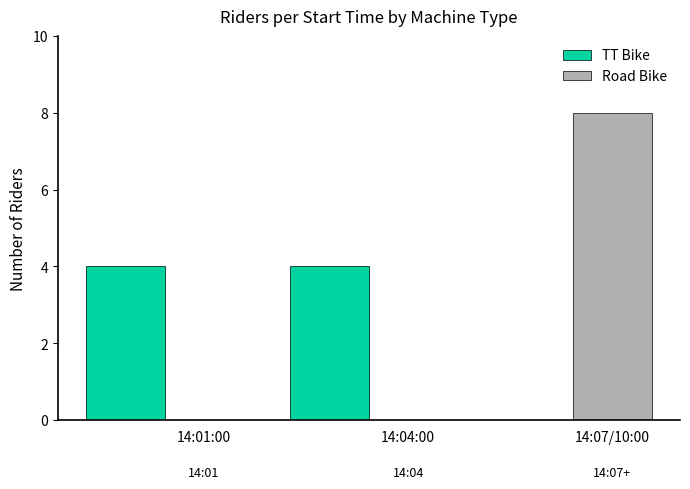

Which series changed the most between 14:04:00 and 14:07/10:00?

Road Bike